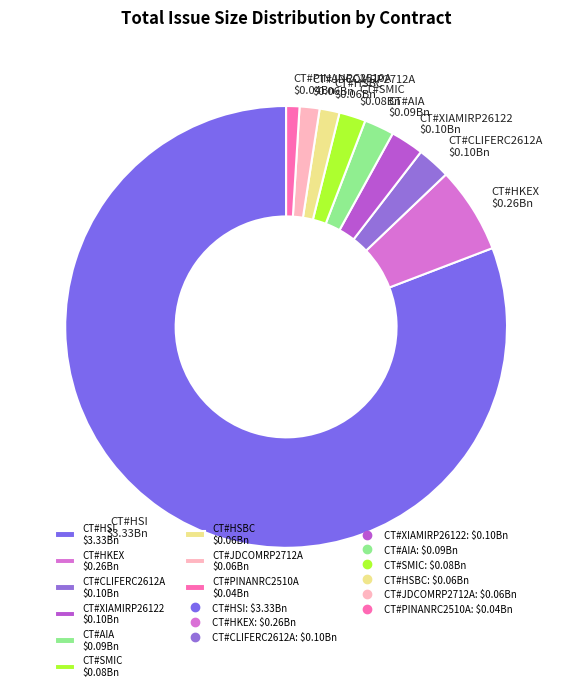

Is there any slice that represents more than half of the pie?

Yes